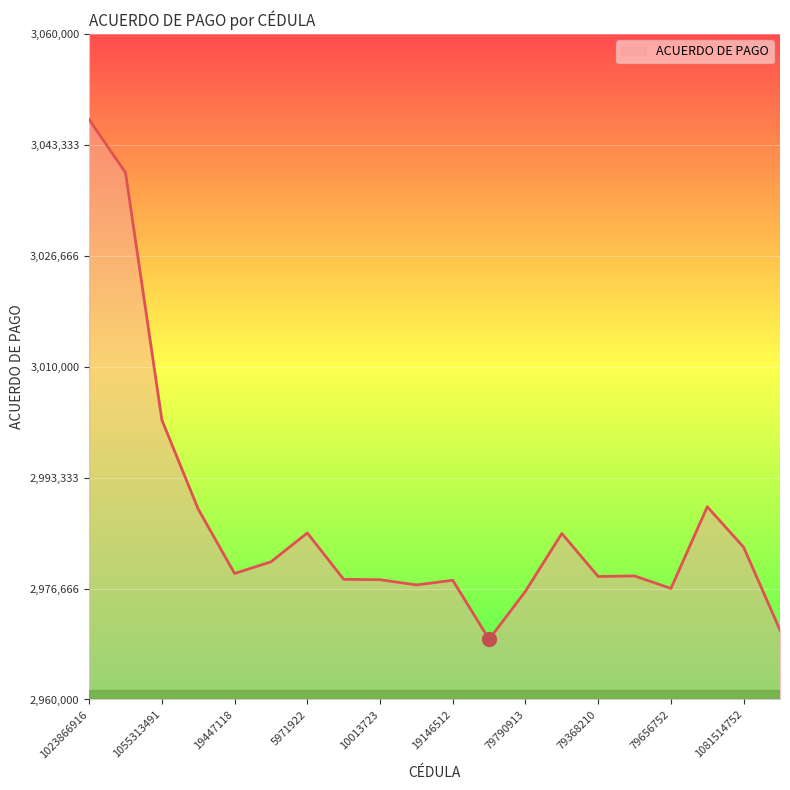

What is the minimum value shown in the chart?

2969041